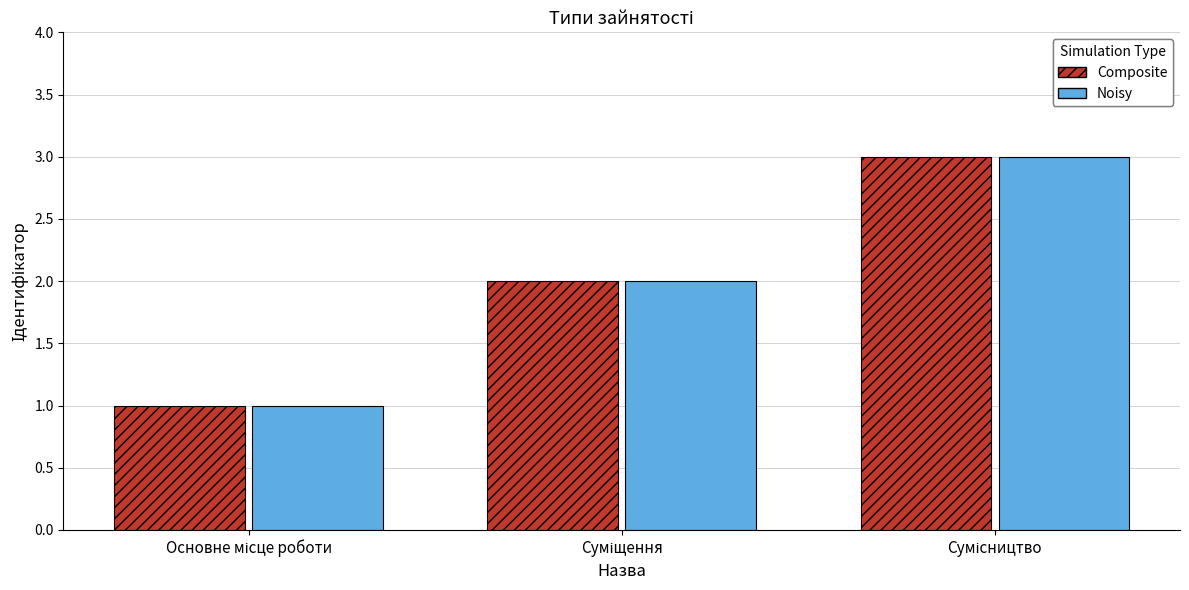

What is the sum of all Noisy values?

6